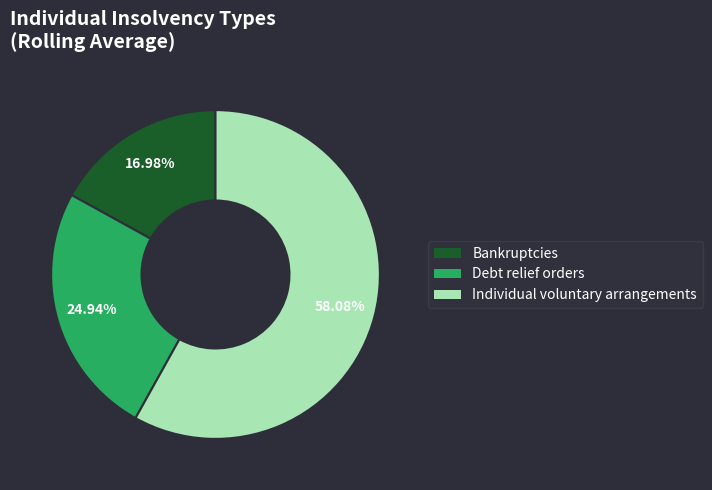

Which slice is the smallest?

Bankruptcies